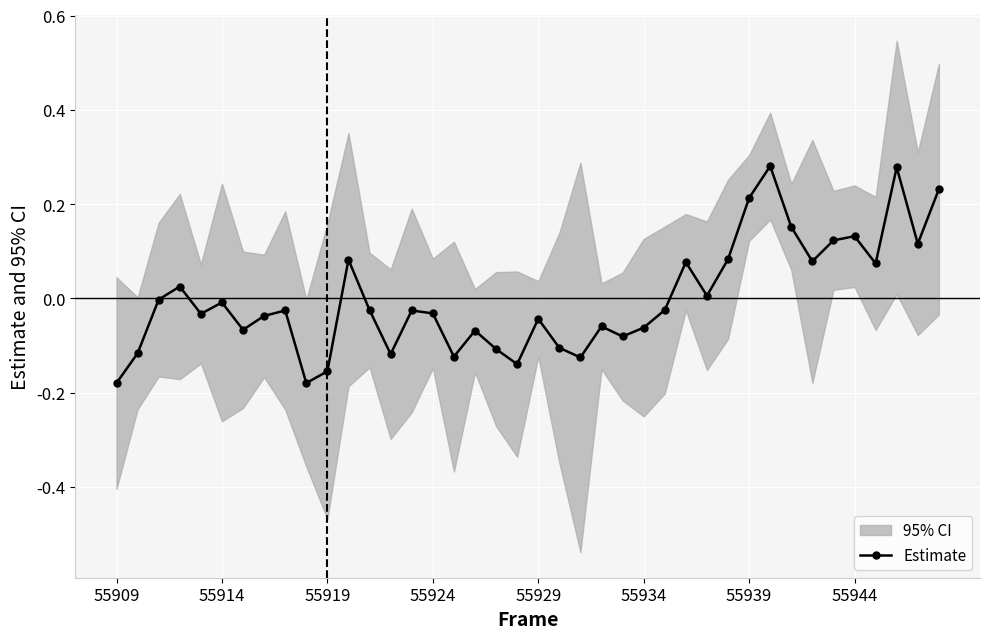

True or false: Estimate has more than 0 interior local peaks.

True